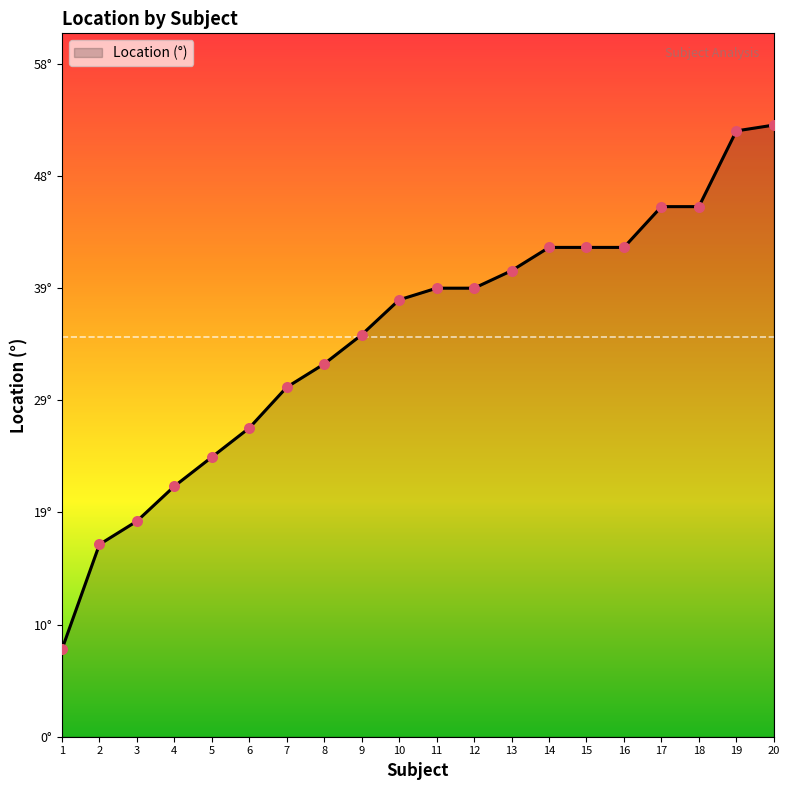

Between 4 and 14, which is larger?

14